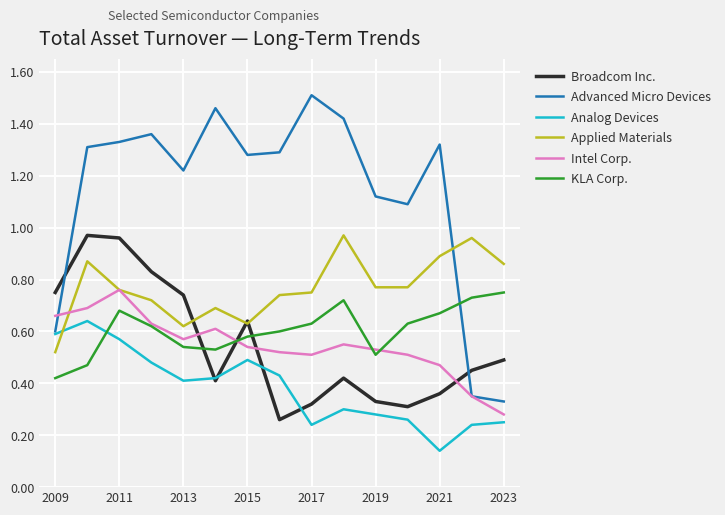

Which series has the widest spread of values?

Advanced Micro Devices